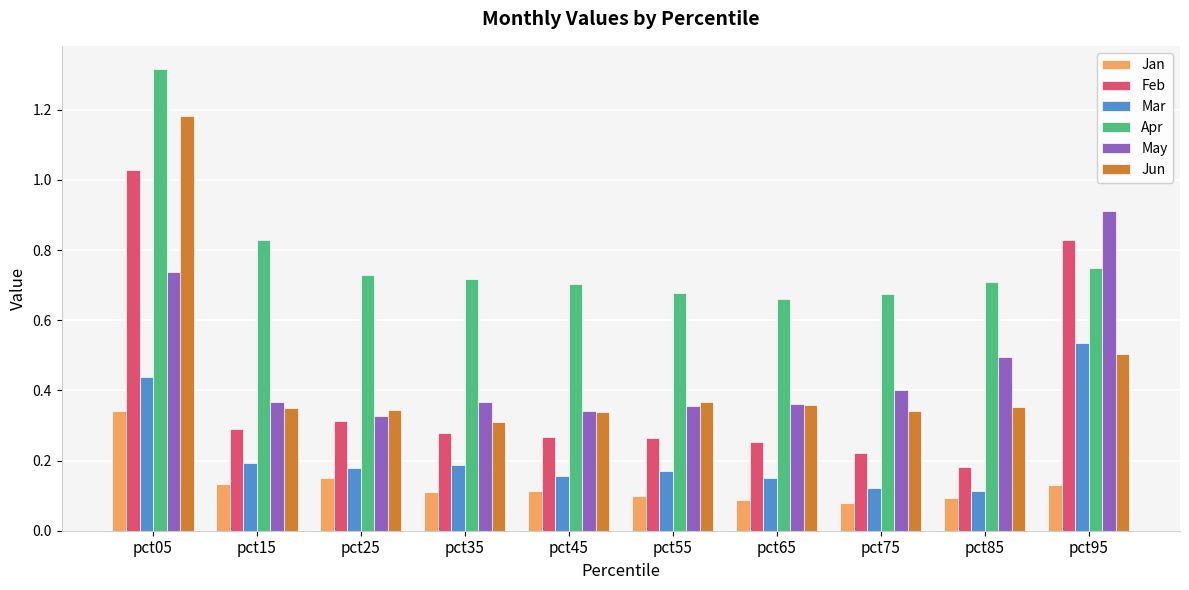

How many categories are shown in the chart?

10